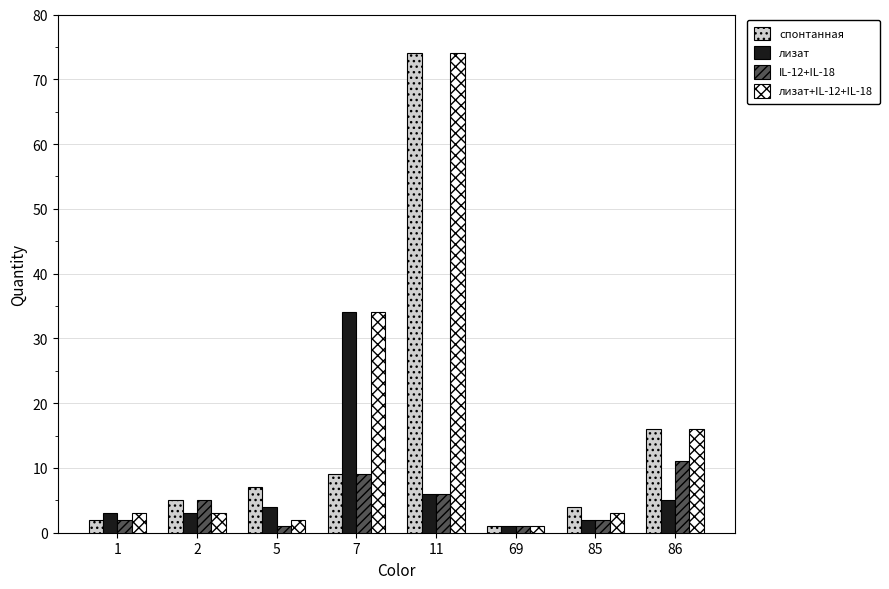

The спонтанная series shows 1 at 69. True or false?

True